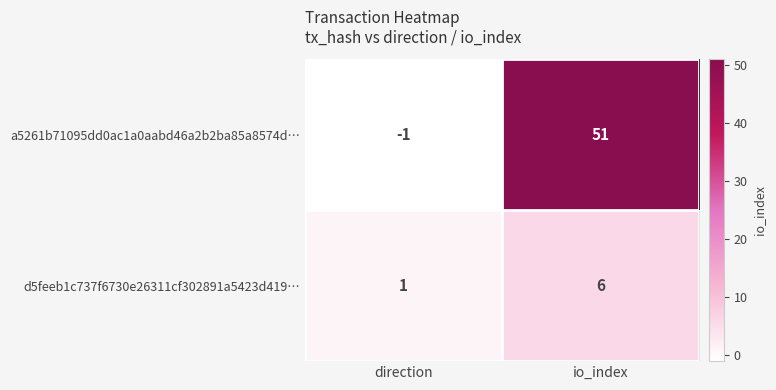

At which category is the sum across all series the highest?

io_index